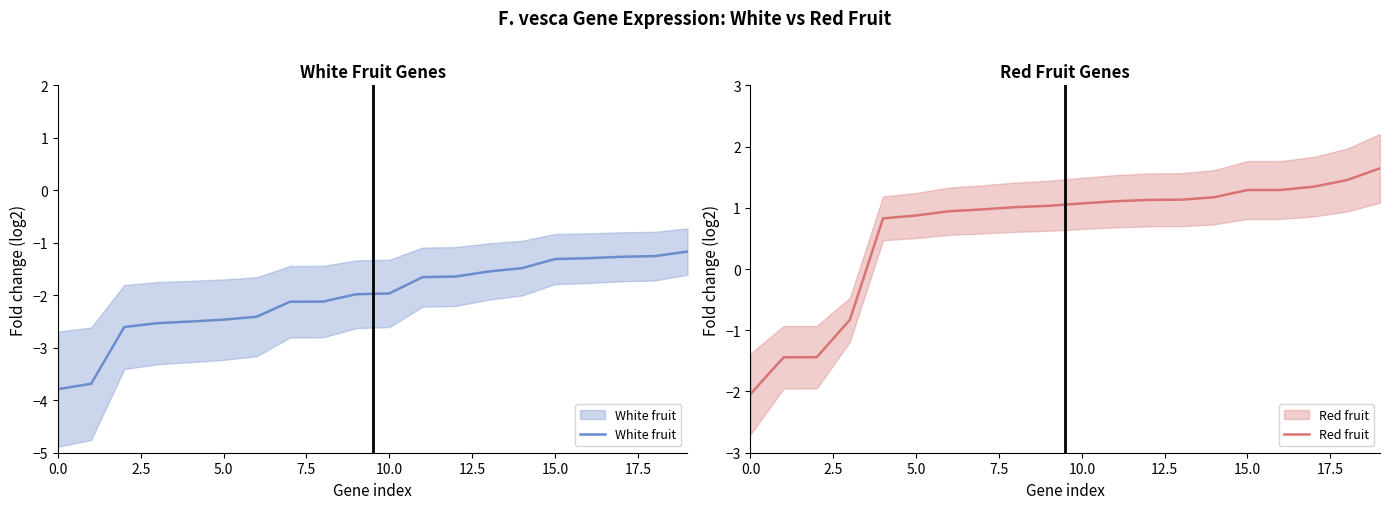

True or false: Red fruit and White fruit cross at least once.

False